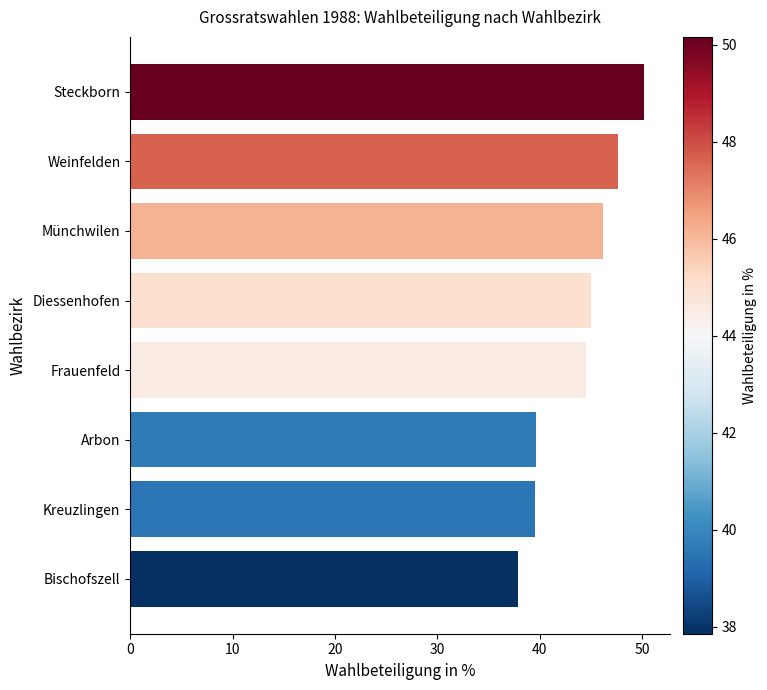

What is the ratio of the value at Diessenhofen to the value at Arbon?

1.1